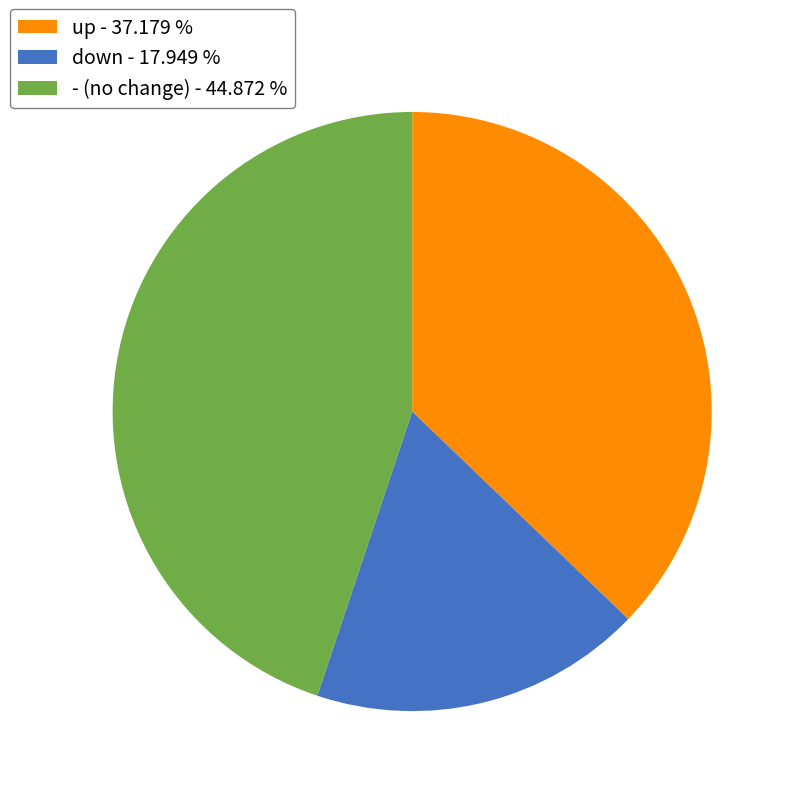

Do - and down together represent more than half of the pie?

Yes